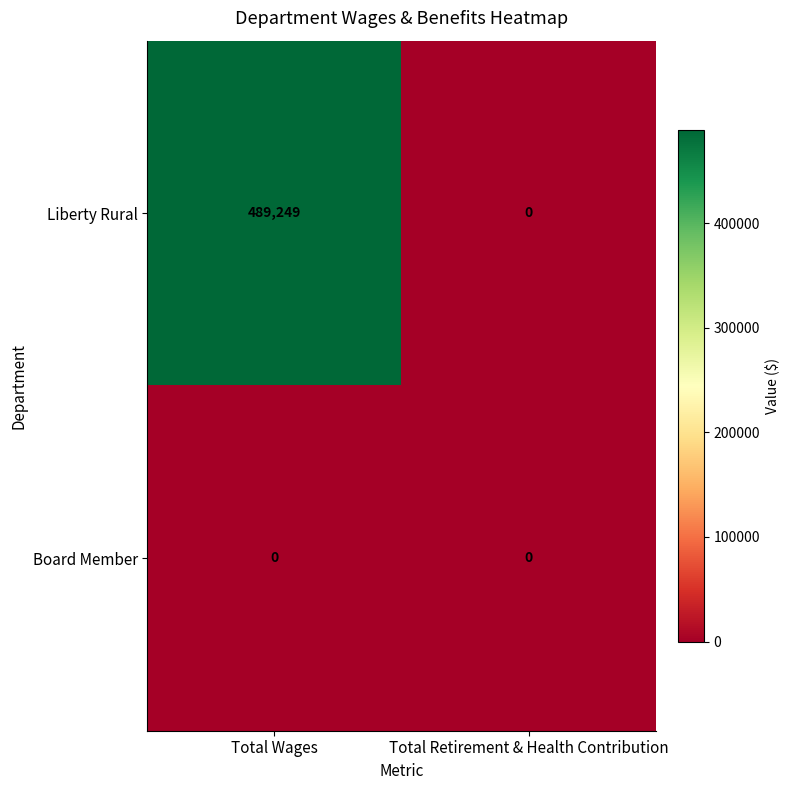

Reading right to left, what are all the values shown in this chart?

Liberty Rural: 0	489249
Board Member: 0	0